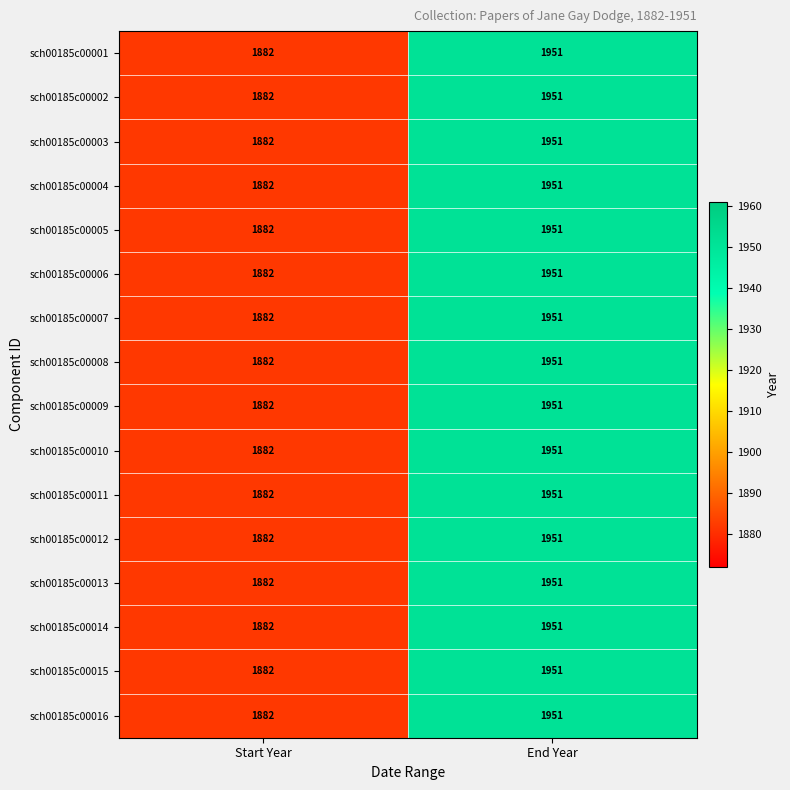

What is the difference between the sch00185c00012 values at Start Year and End Year?

69